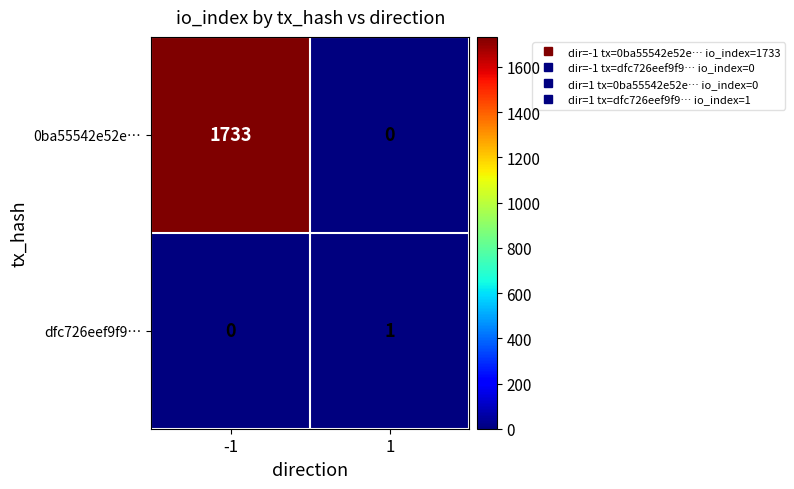

Which series has the widest spread of values?

0ba55542e52e…